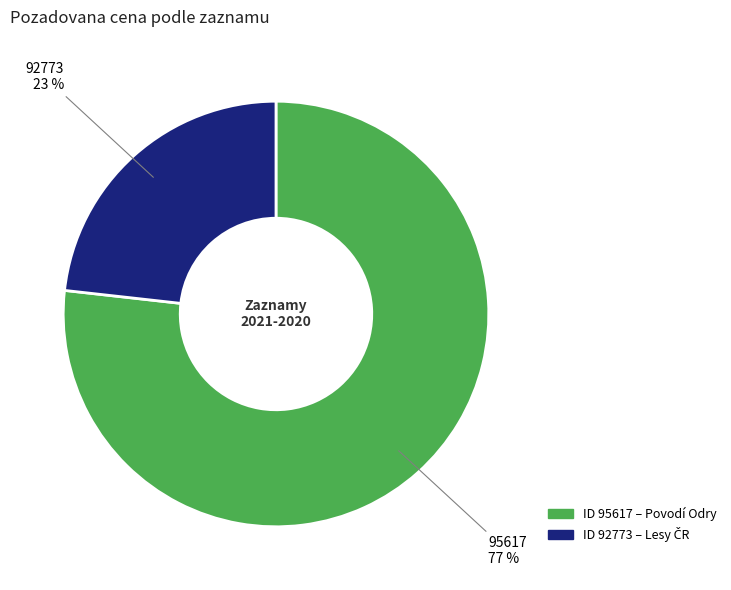

To the nearest percent, what is the average slice percentage?

50%